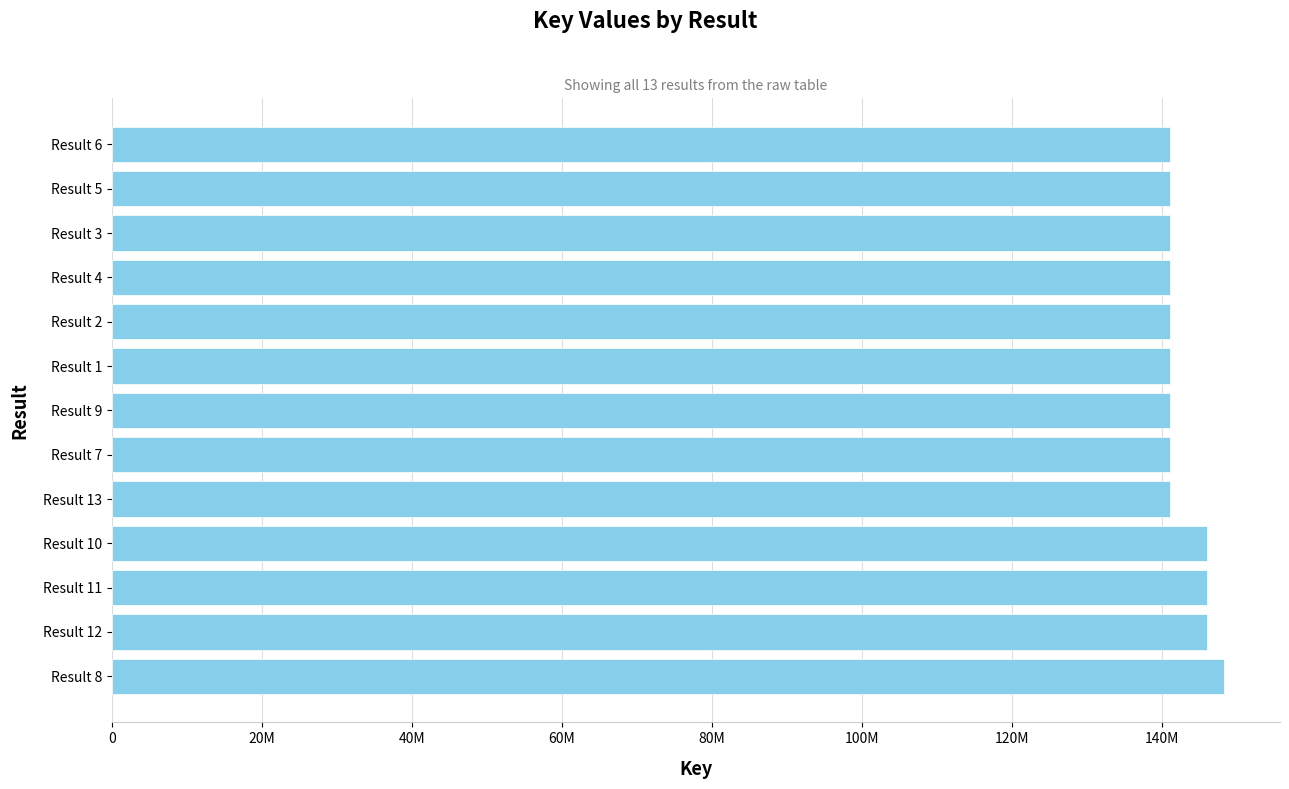

Does the chart contain stacked bars?

No